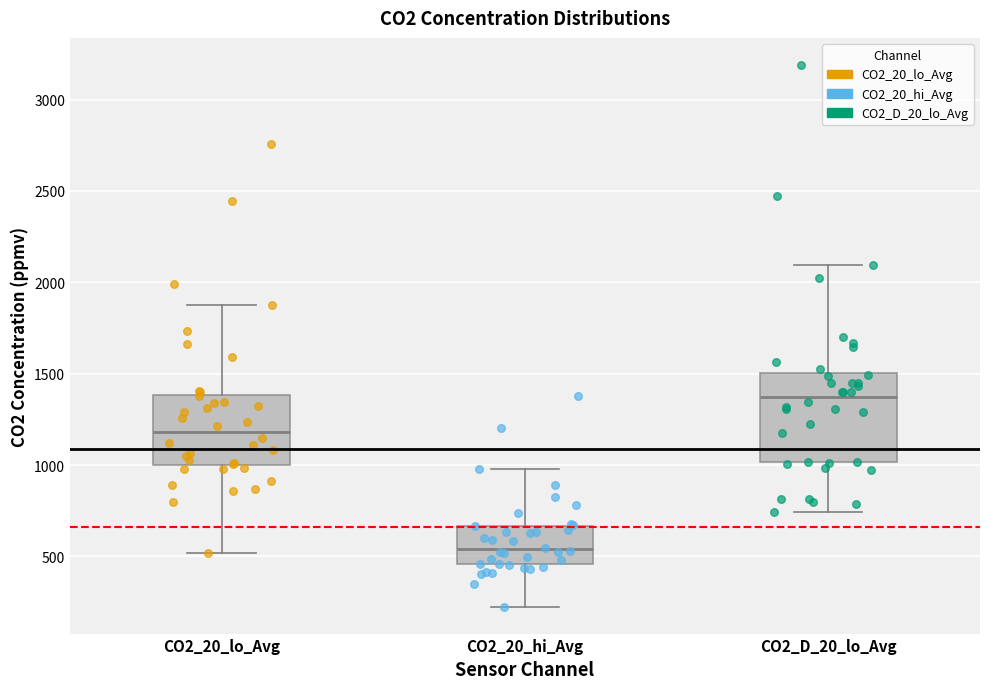

Where does the lower whisker of the box for CO2_D_20_lo_Avg end on the y-axis? The values are not printed on the chart, so give them approximately, as read against the axis.

750